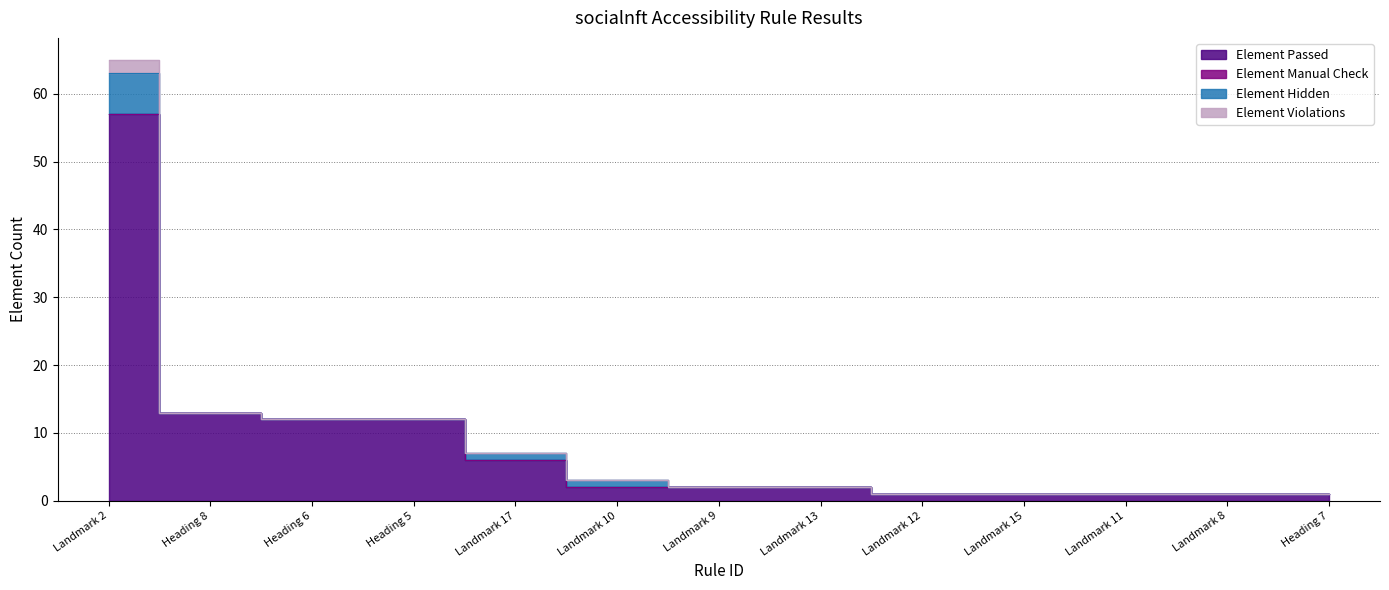

What are all the series names shown in the legend?

Element Passed, Element Manual Check, Element Hidden, Element Violations